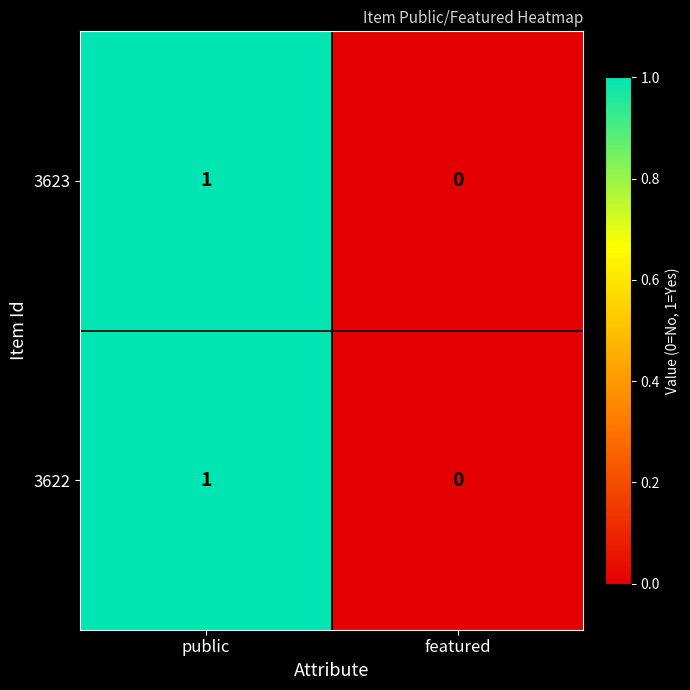

The value of 3622 at public is 0. True or false?

False